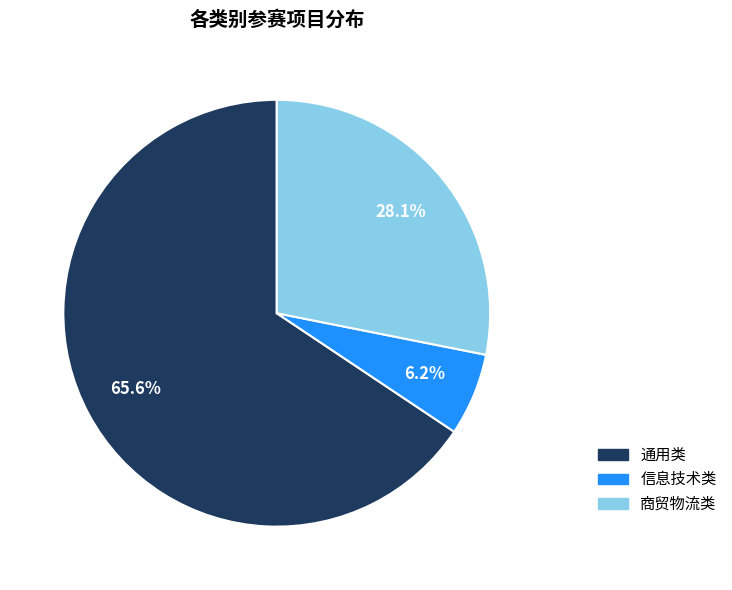

What percentage is the 信息技术类 slice, to the nearest percent?

6%